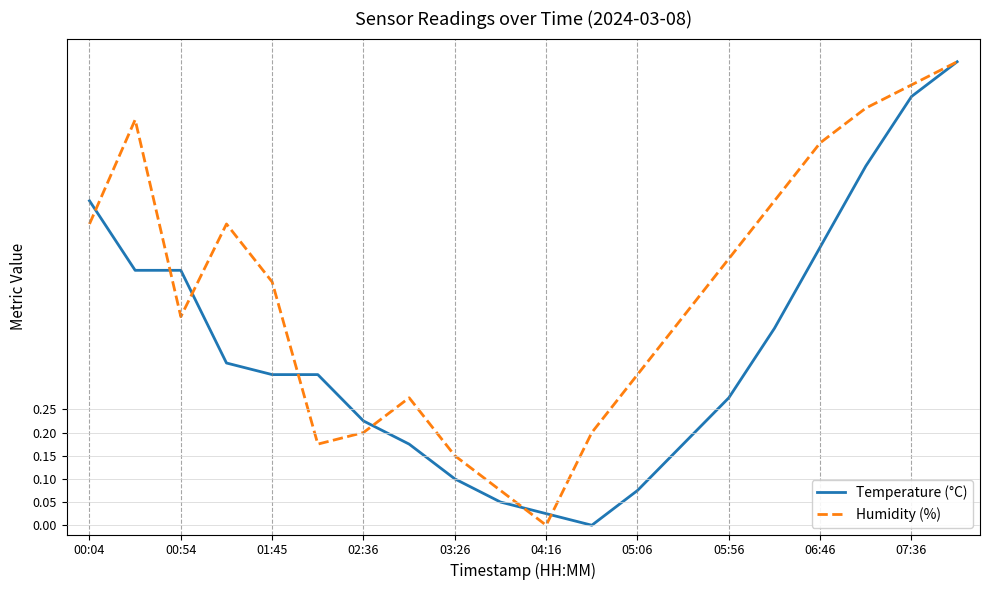

In Humidity (%), how many points are higher than both neighbors (excluding endpoints)?

3